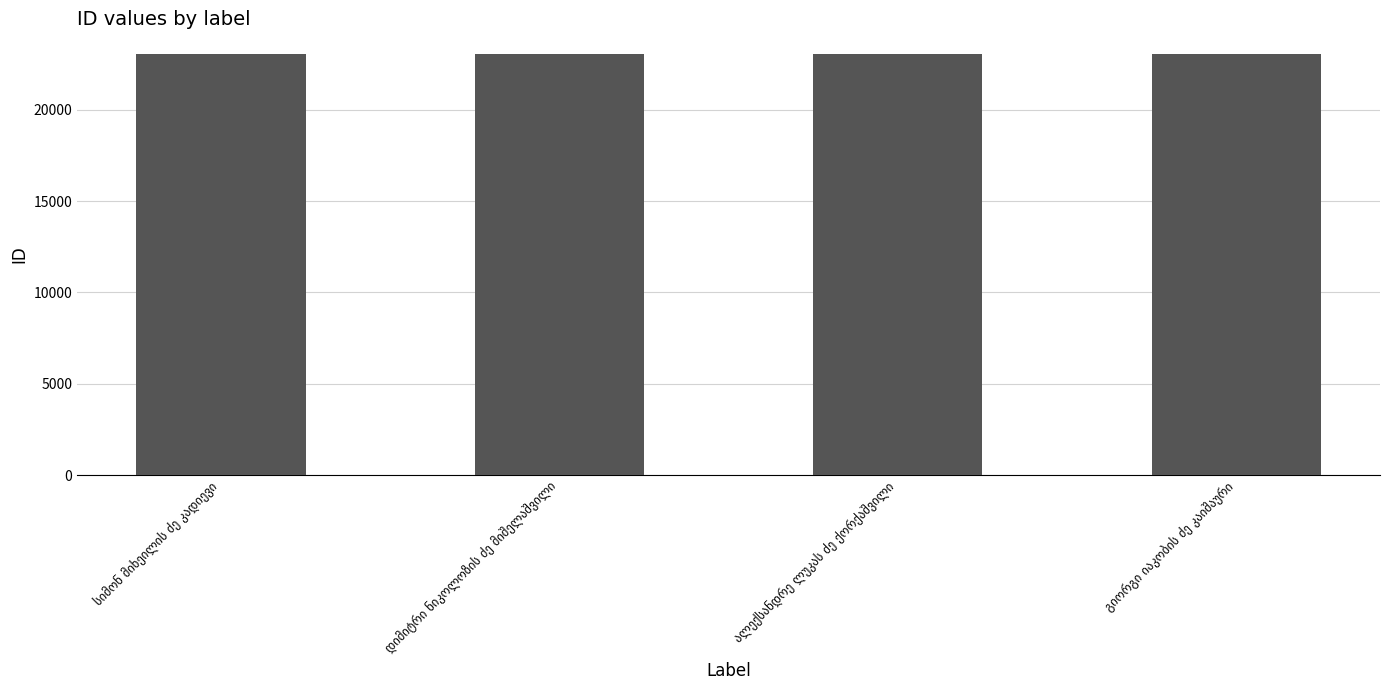

Are the bars horizontal?

No